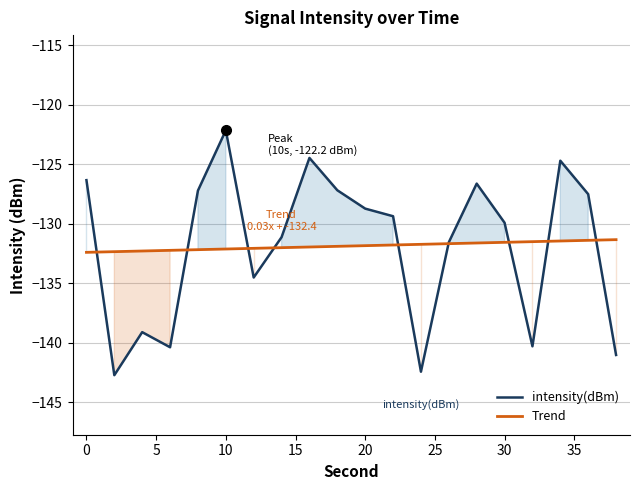

Reading left to right, transcribe all the data shown in this chart.

intensity(dBm): -126.3	-142.7	-139.1	-140.4	-127.2	-122.2	-134.5	-131.1	-124.5	-127.2	-128.7	-129.4	-142.4	-131.6	-126.6	-129.9	-140.3	-124.7	-127.5	-141.0
Trend: -132.4	-132.4	-132.3	-132.2	-132.2	-132.1	-132.1	-132.0	-132.0	-131.9	-131.8	-131.8	-131.7	-131.7	-131.6	-131.6	-131.5	-131.5	-131.4	-131.3